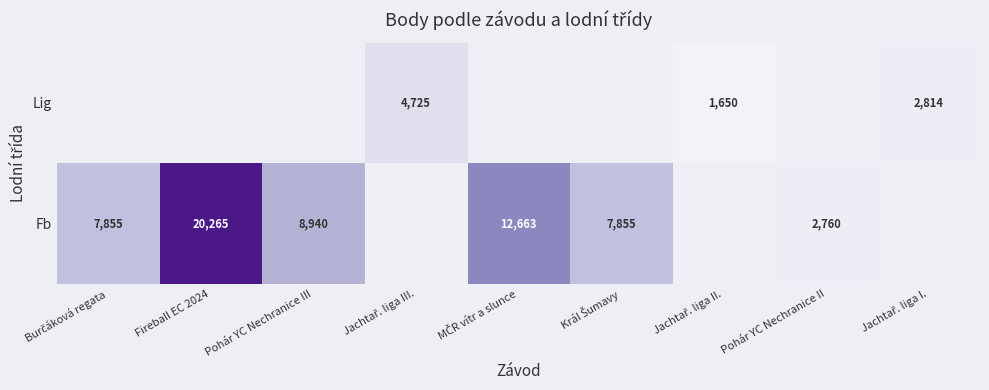

Which has a higher value, Pohár YC Nechranice III or Burčáková regata?

Pohár YC Nechranice III